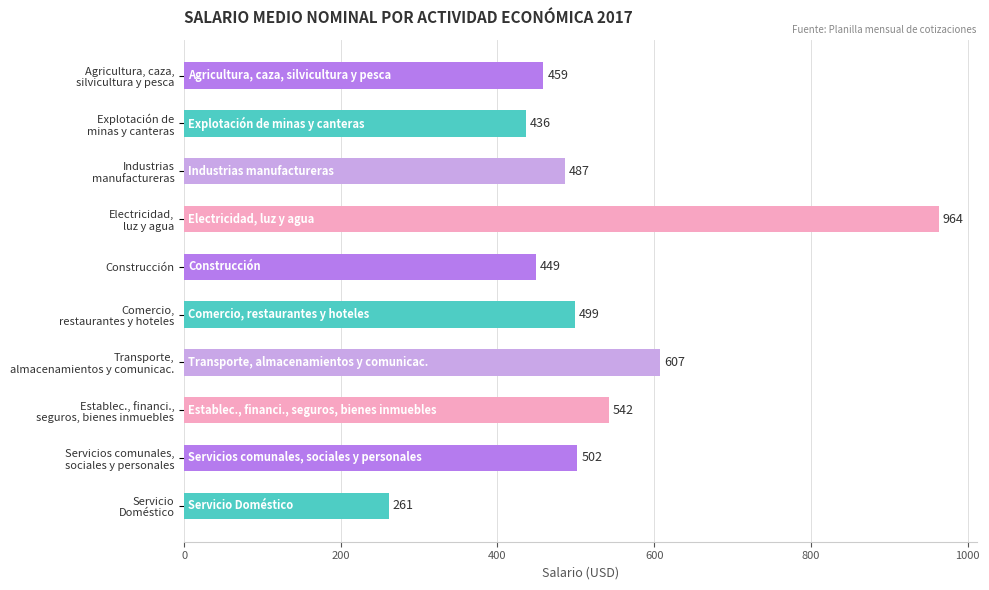

What is the value of the 10th bar from the top?

261.0